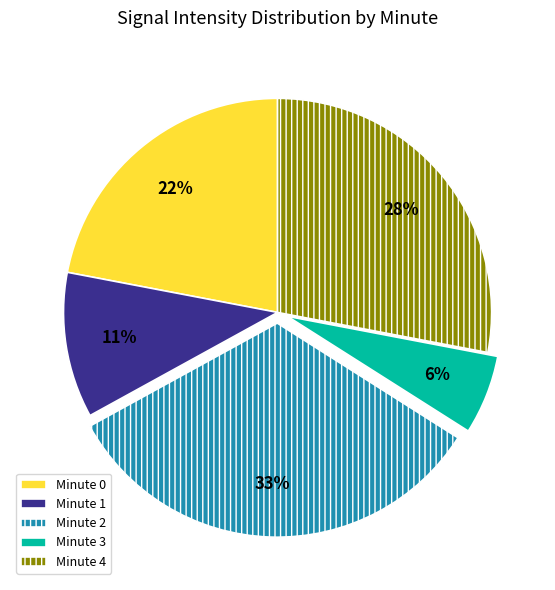

To the nearest percent, what is the difference between the largest and smallest slice percentages?

27%